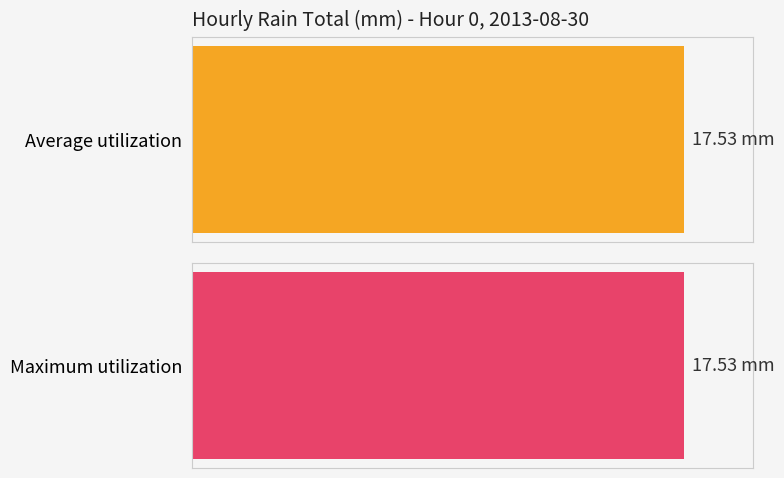

Where is Average utilization nearest to the value 8?

1